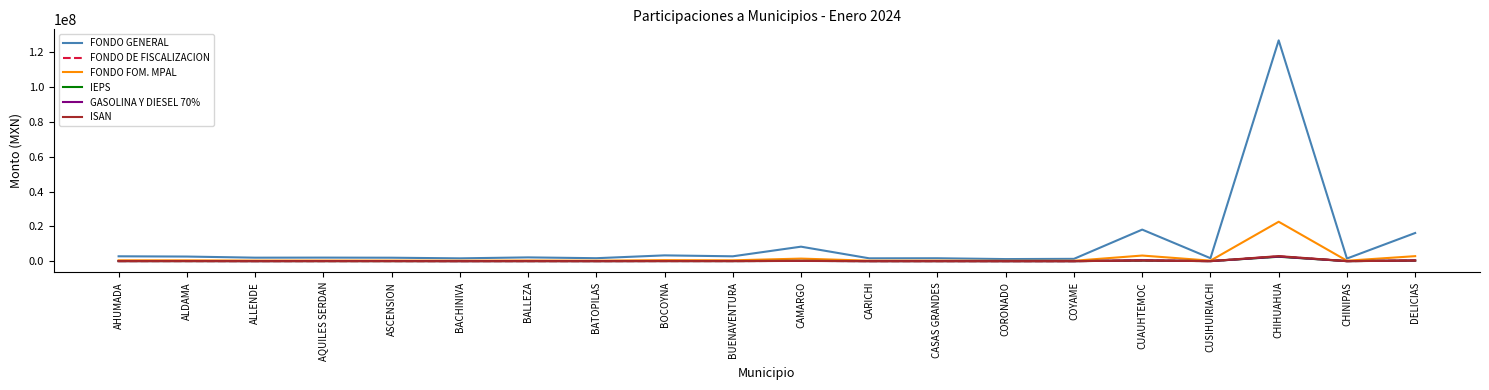

At which category is the sum across all series the highest?

CHIHUAHUA